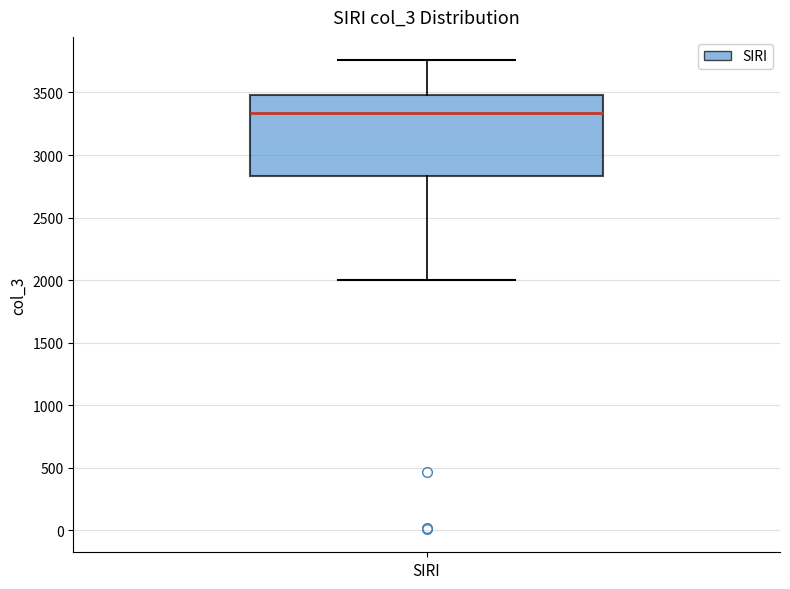

Read this box plot against the y-axis: the position of the median line, the range covered by the box, and the ends of both whiskers. The values are not printed on the chart, so give them approximately, as read against the axis.

median 3350, box 2850 to 3500, whiskers 2000 to 3750